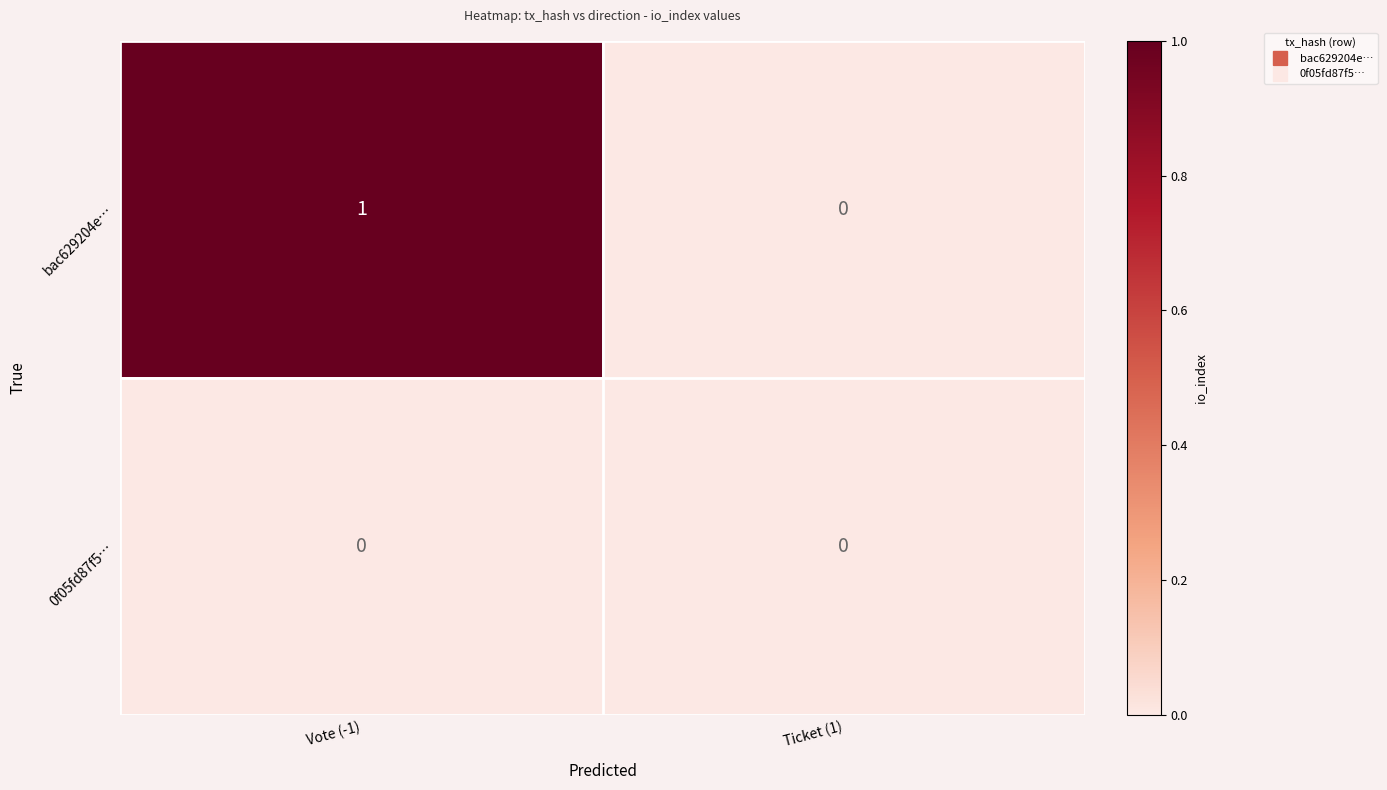

Rank the series by their average value, from lowest to highest.

0f05fd87f5…, bac629204e…